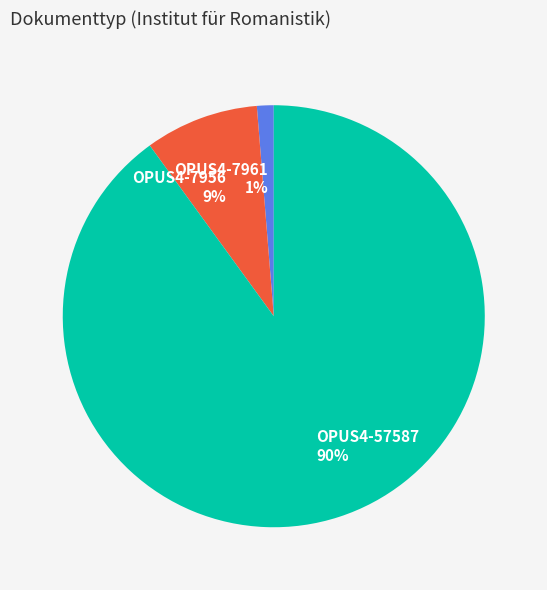

To the nearest percent, what is the combined percentage of OPUS4-7956 and OPUS4-57587?

99%